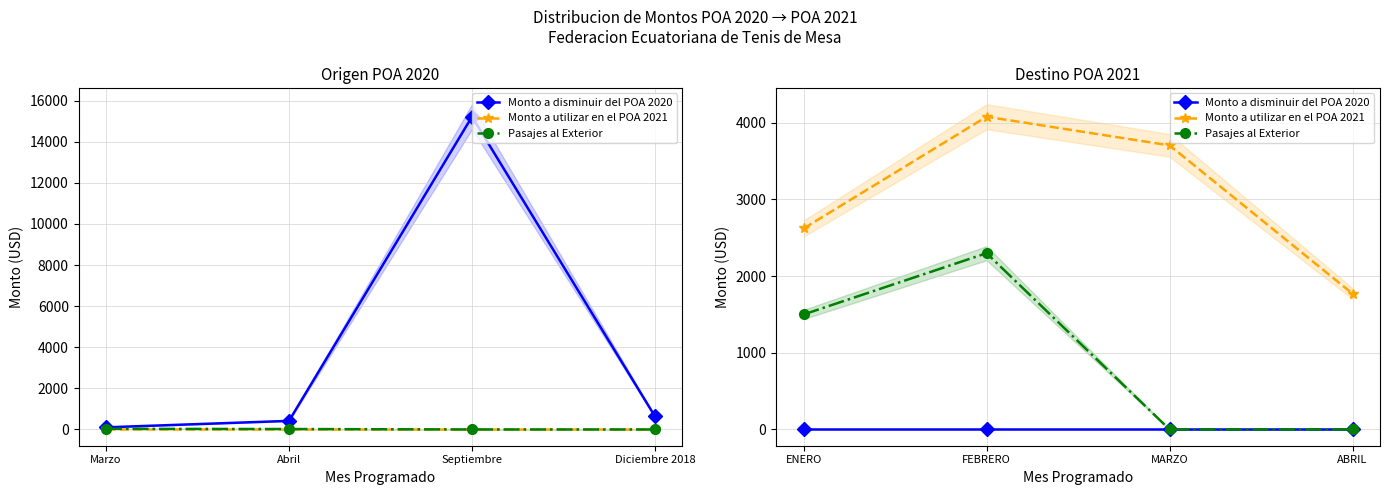

True or false: Monto a disminuir del POA 2020 has more than 2 points higher than both neighbors.

False